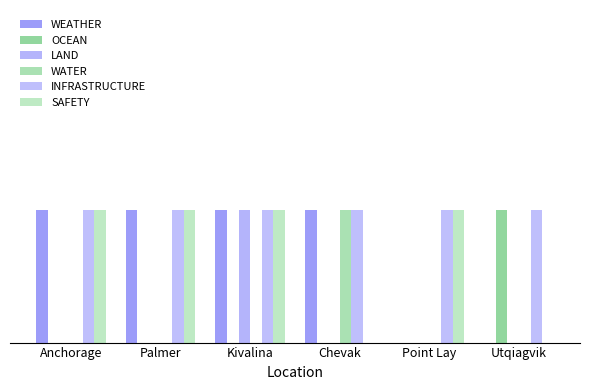

Rank the categories by LAND value from highest to lowest.

Kivalina, Anchorage, Palmer, Chevak, Point Lay, Utqiagvik